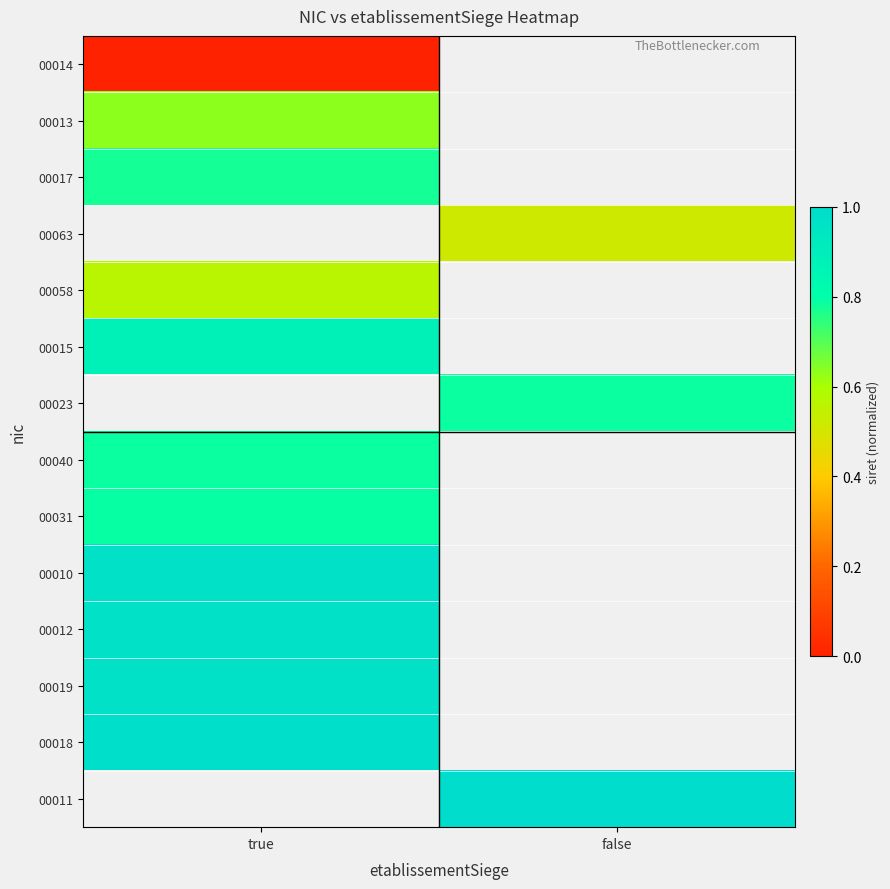

How many data points does each series have?

2